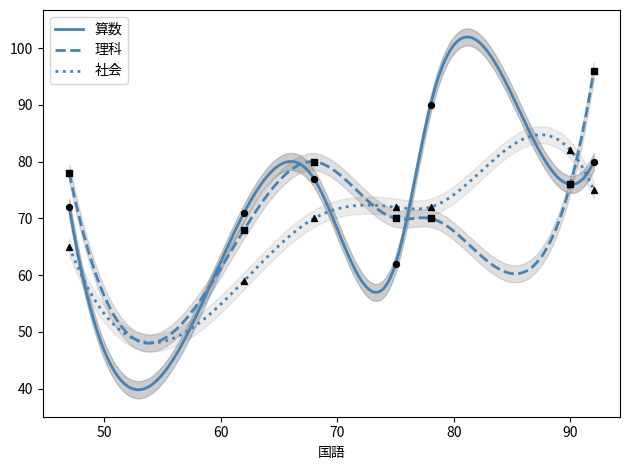

What is the highest value of the 算数 series?

102.0